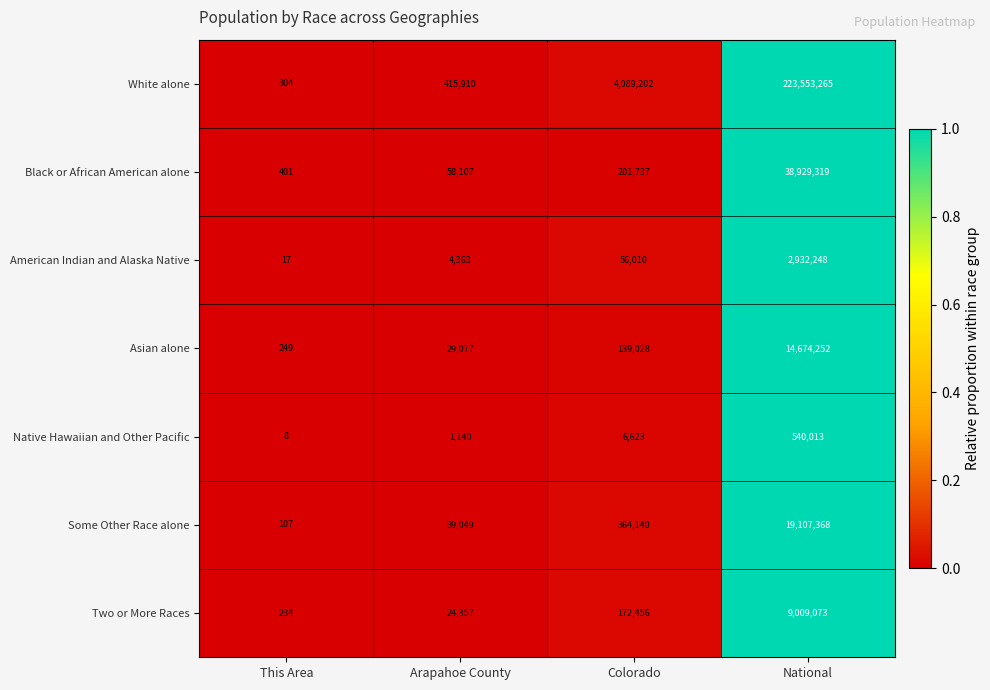

Which series has the widest spread of values?

White alone